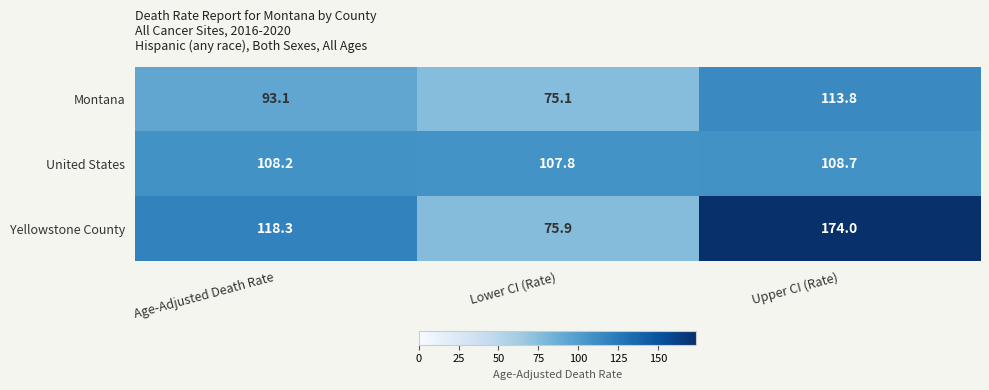

Which series has the largest total across all categories?

Yellowstone County